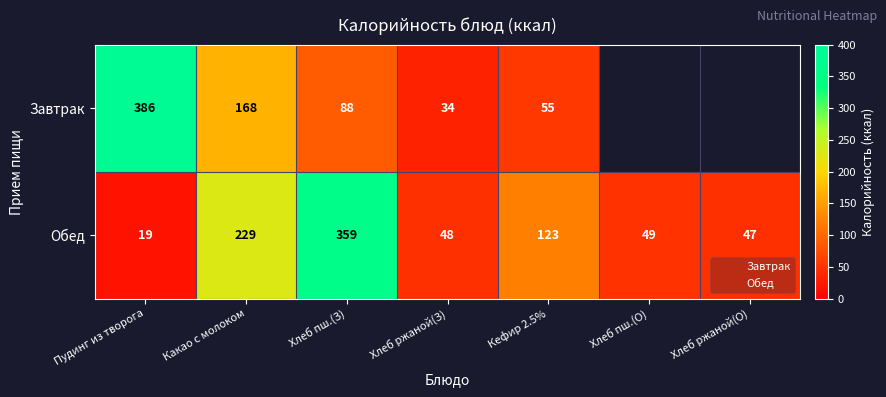

Between Пудинг из творога and Хлеб ржаной(З), which is larger?

Пудинг из творога